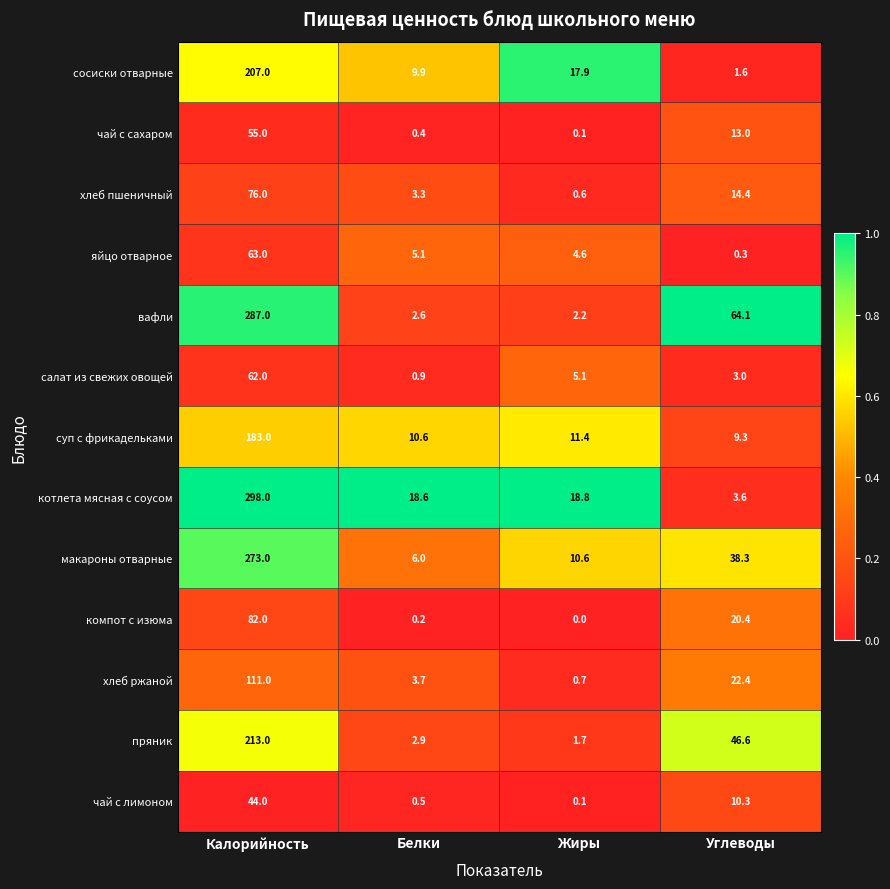

What is the greatest value displayed?

298.0